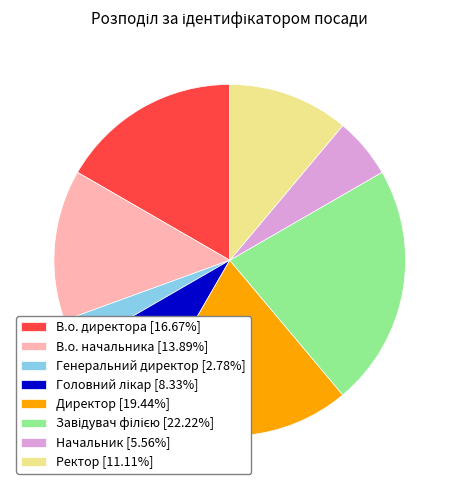

What is the ratio of the value at Директор [19.44%] to the value at В.о. начальника [13.89%]?

1.4